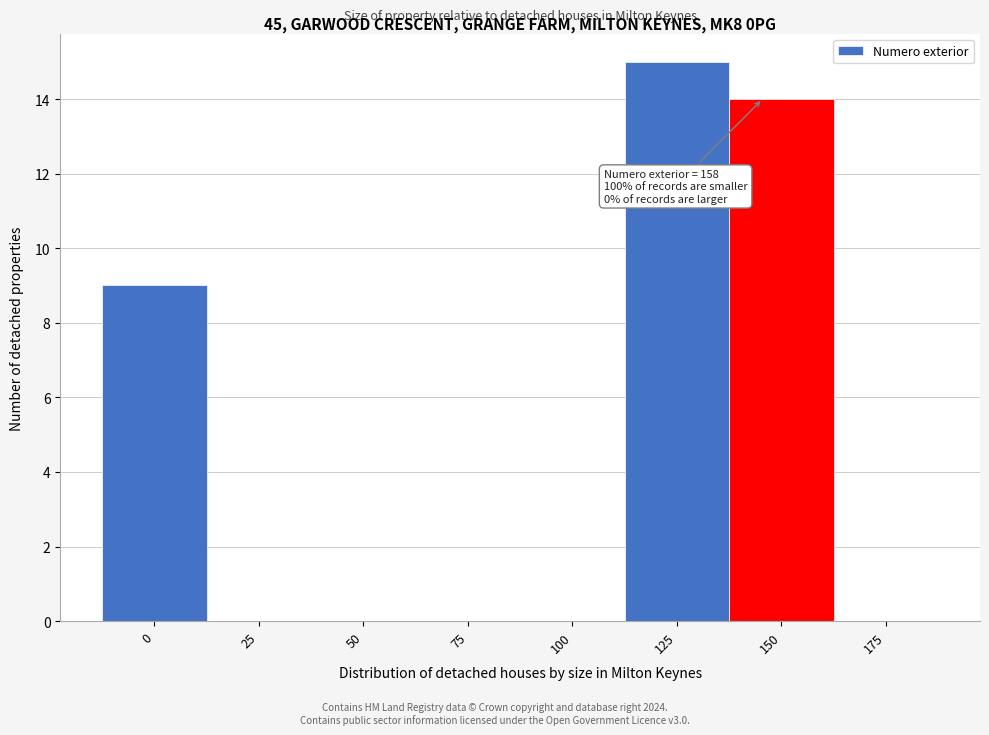

Reading left to right, list all the values displayed in this chart.

0=9	25=0	50=0	75=0	100=0	125=15	150=14	175=0